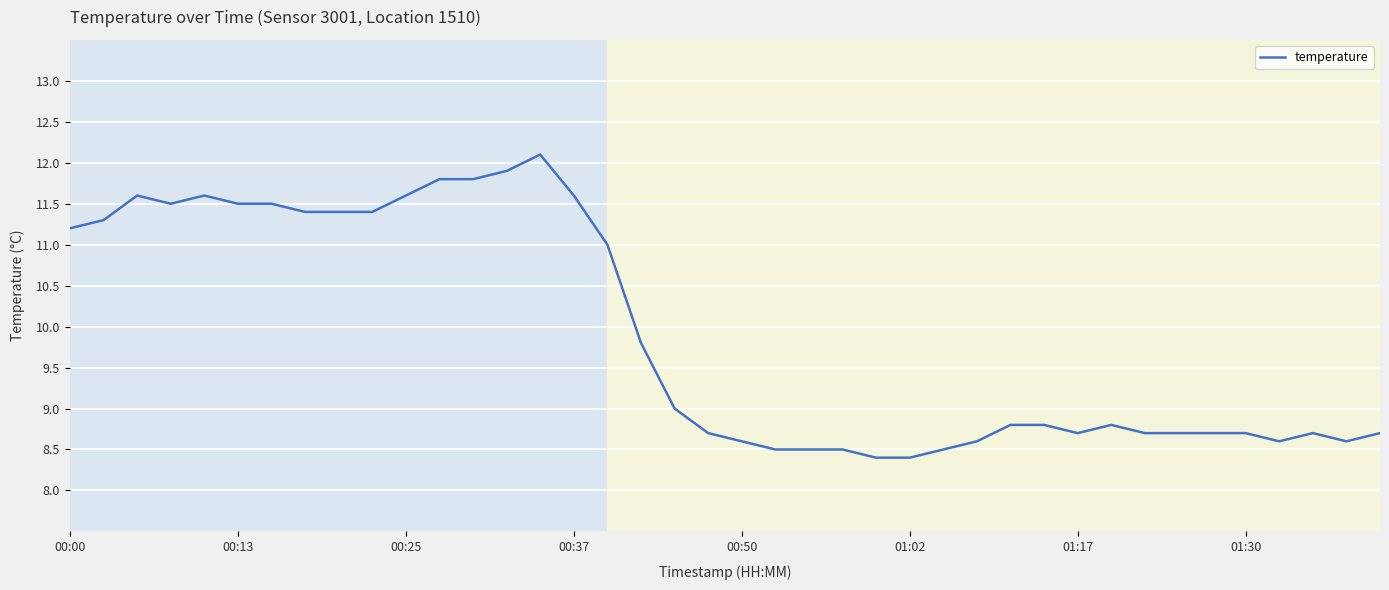

What is the maximum value shown in the chart?

12.1